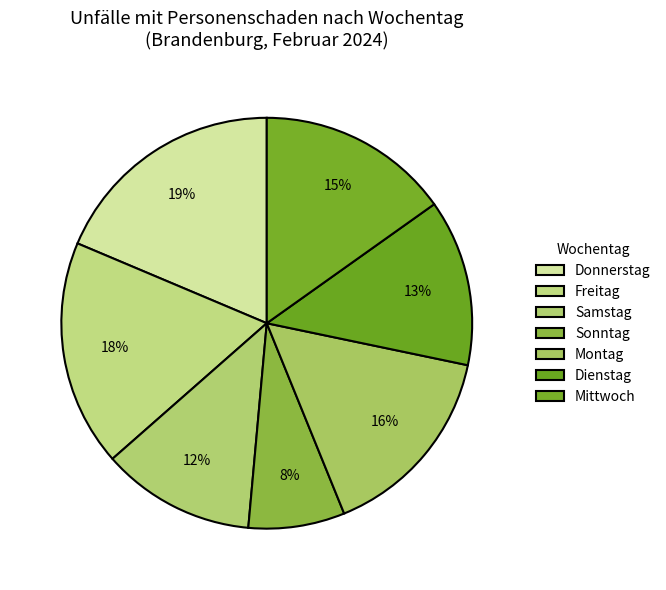

How many segments does this pie chart have?

7